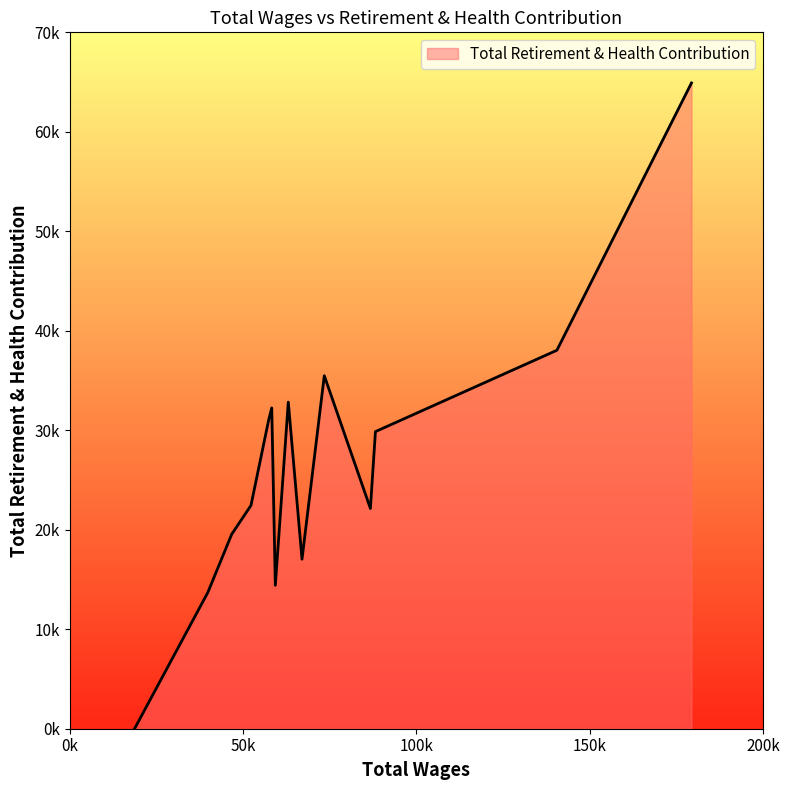

List the labels in order of value, largest first.

179335.0, 140523.0, 73439.0, 63055.0, 58285.0, 57390.0, 88186.0, 52294.0, 86739.0, 46737.0, 67014.0, 59320.0, 39834.0, 18722.0